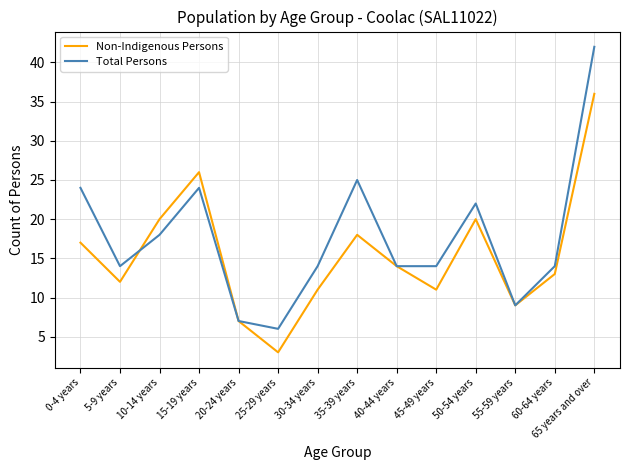

Where does the Total Persons series first go above 14?

0-4 years